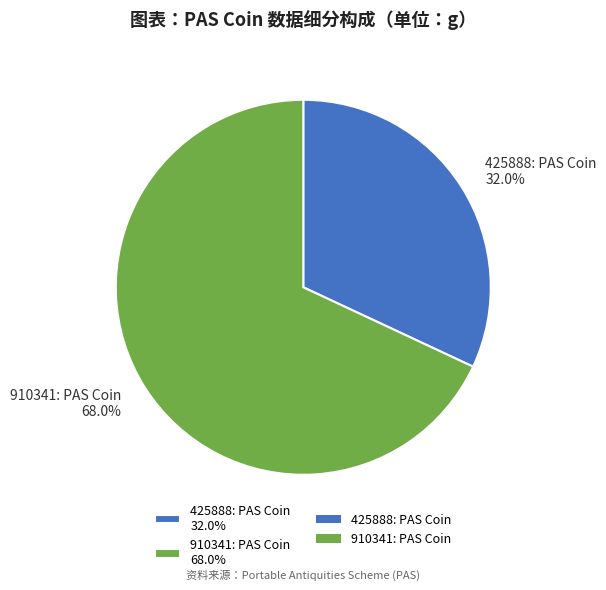

How many segments does this pie chart have?

2